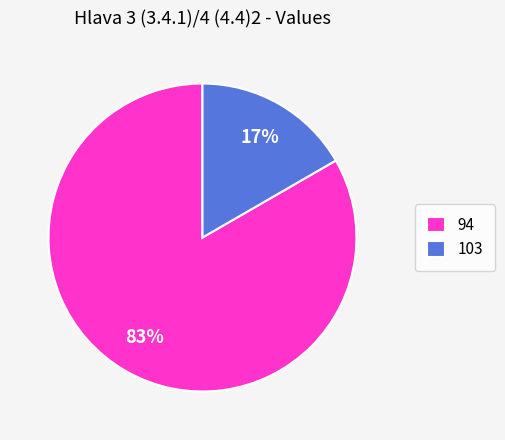

Count the number of slices in the pie.

2